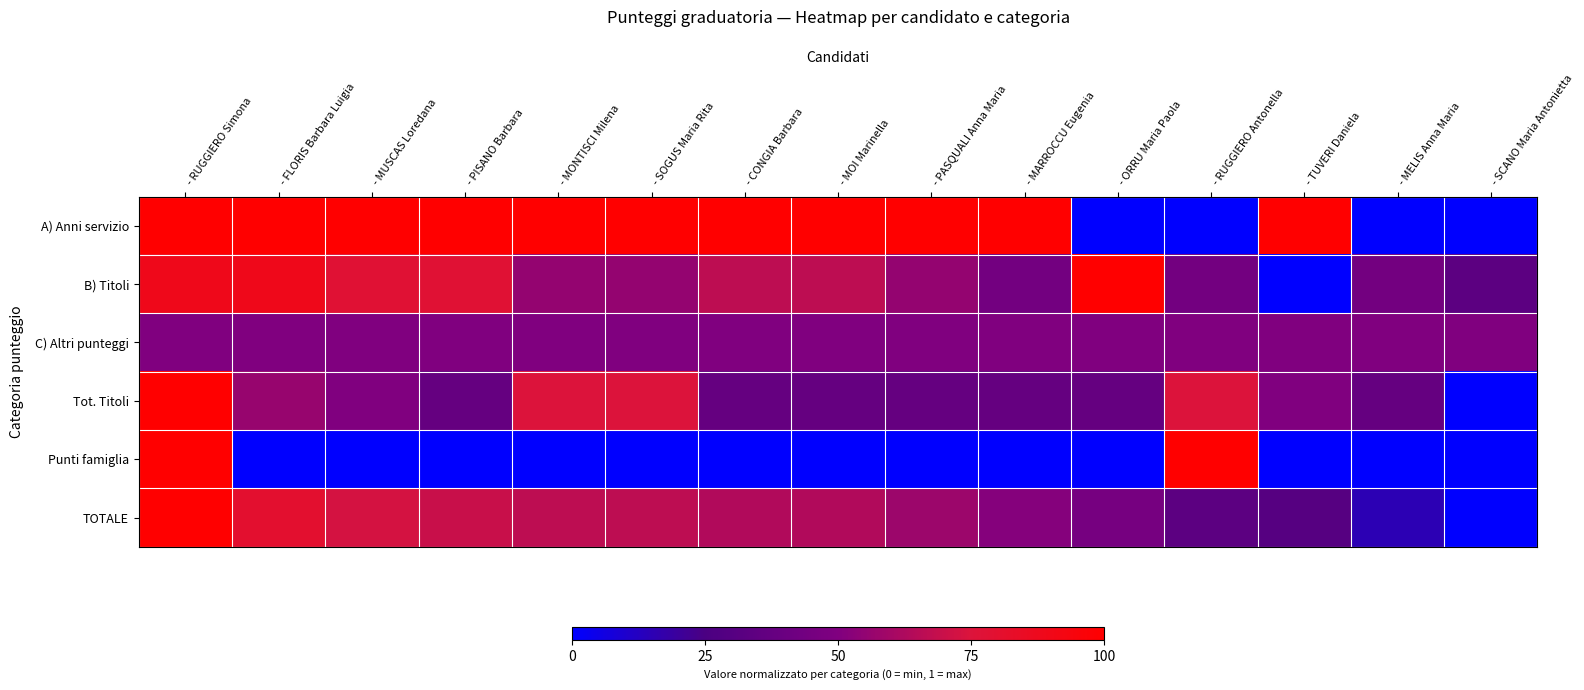

How many series are shown in this chart?

6